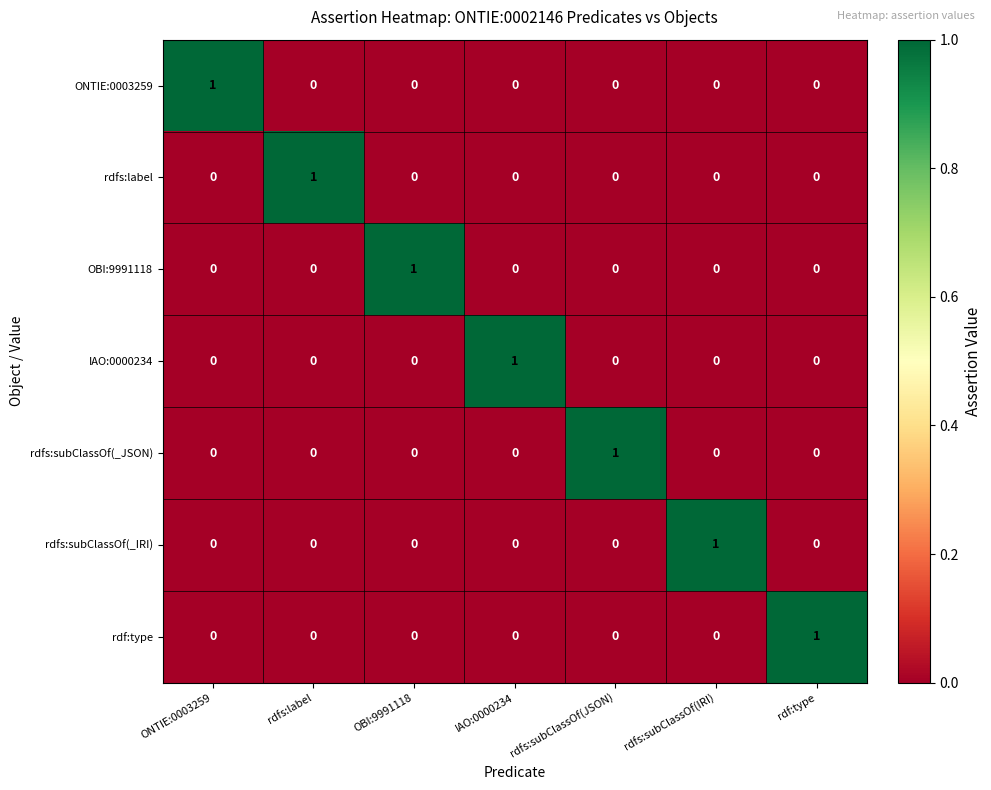

How many rdfs:subClassOf(_IRI) values are between 0 and 1?

7